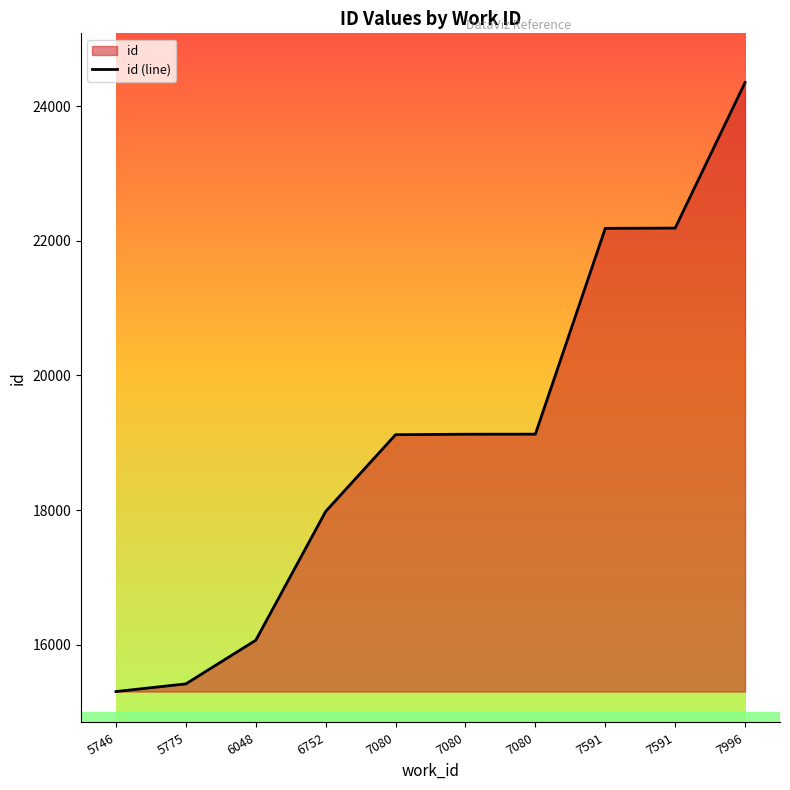

What is the difference between the maximum and minimum values?

9046